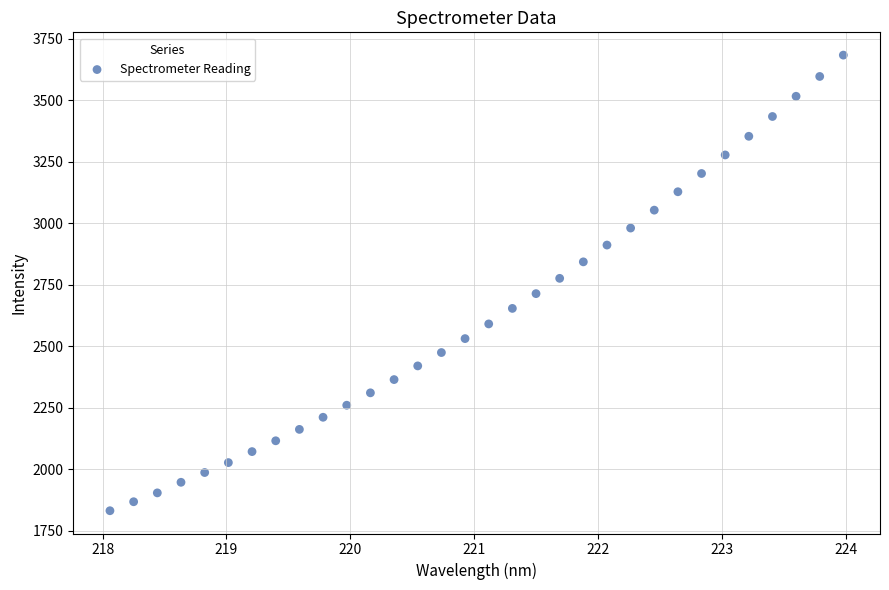

What is the range of X values (max minus min)?

5.9